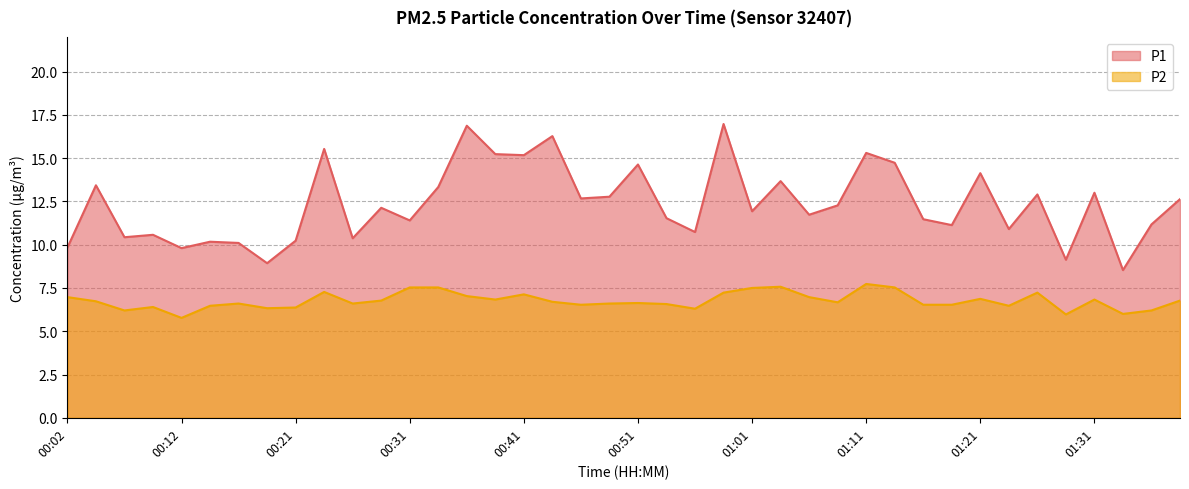

What is the lowest value of the P1 series?

8.5